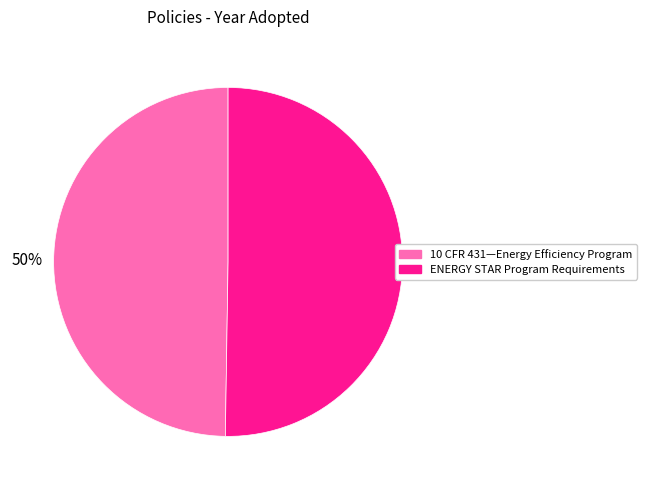

Do ENERGY STAR Program Requirements and 10 CFR 431—Energy Efficiency Program together represent more than half of the pie?

Yes